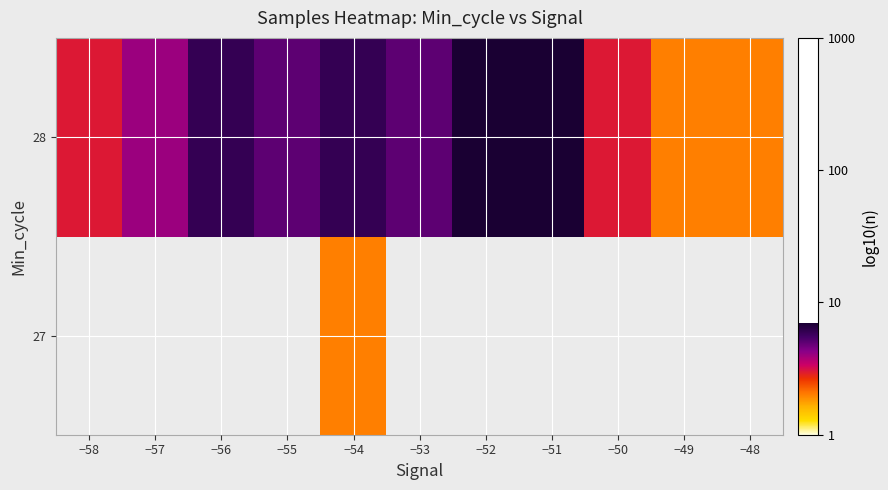

At which category is the sum across all series the highest?

−54